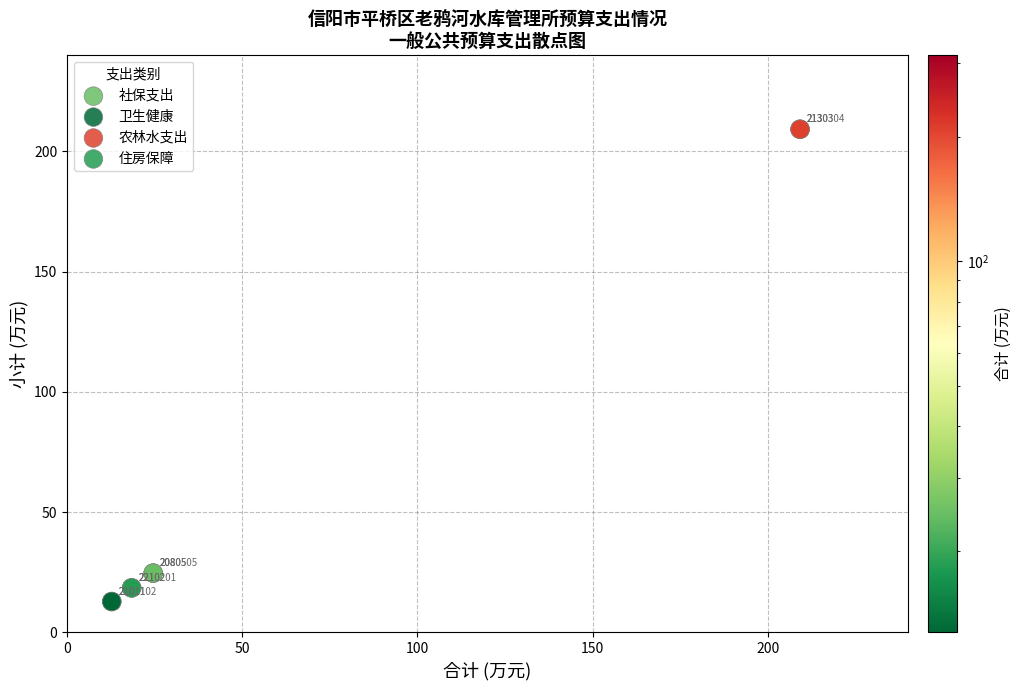

Which series reaches the minimum Y coordinate?

卫生健康